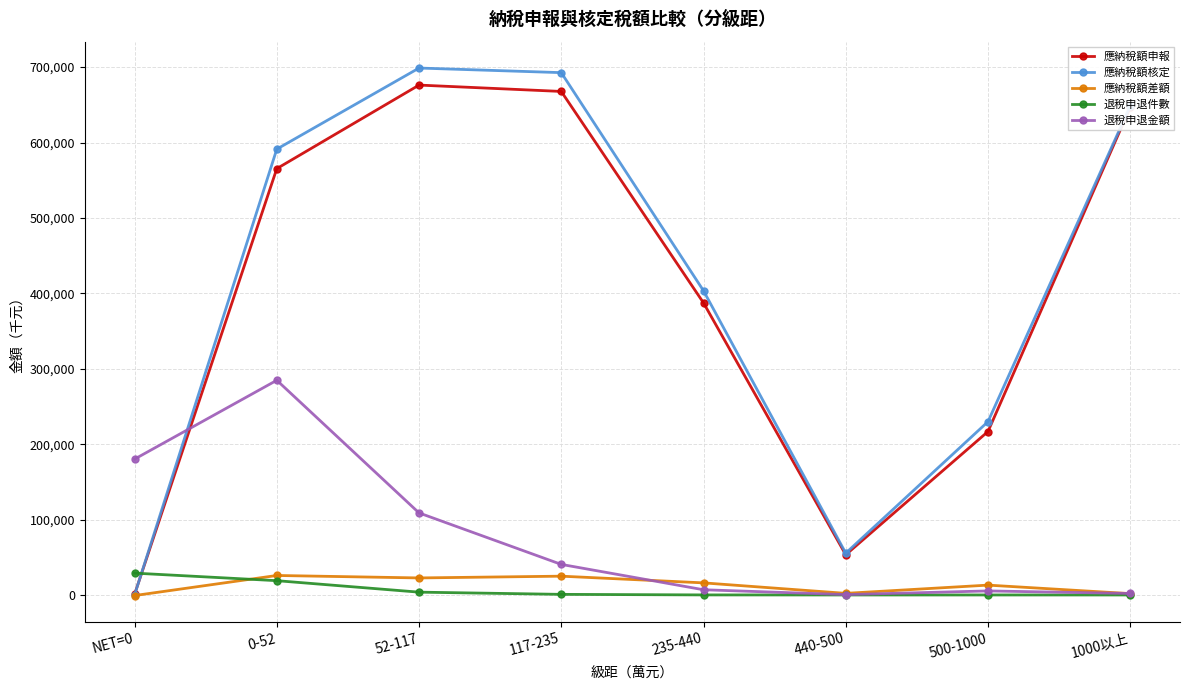

What is the greatest value displayed?

698739